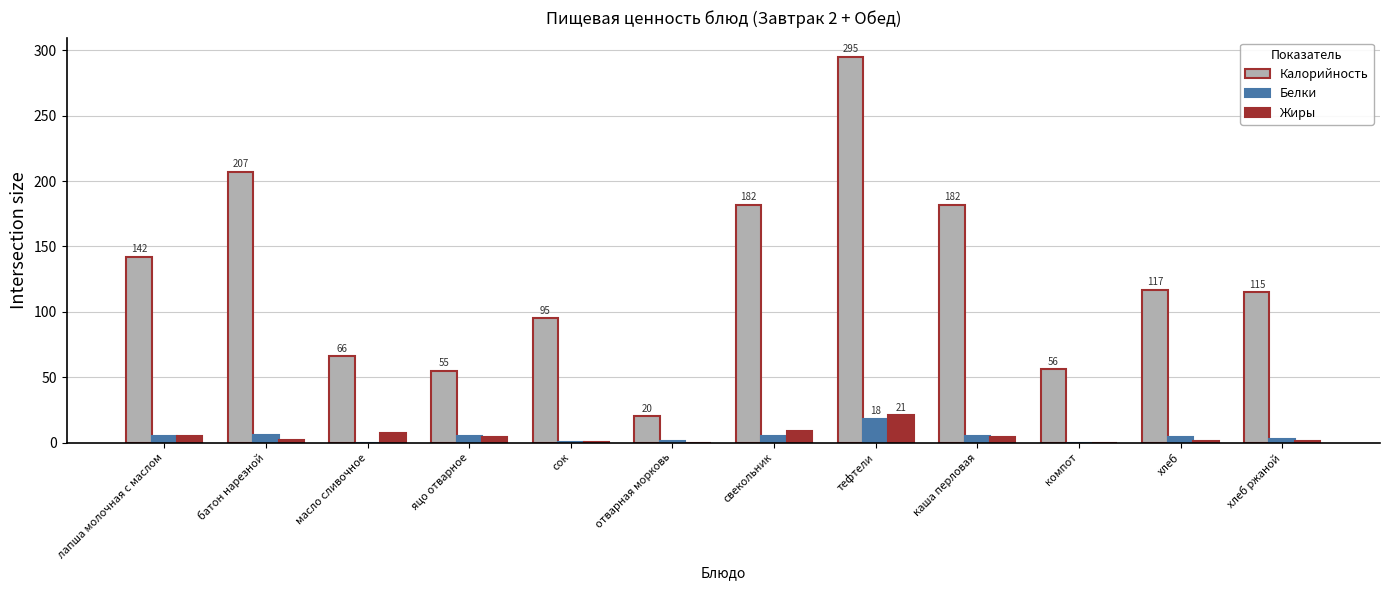

Between каша перловая and компот, which series saw the biggest shift?

Калорийность